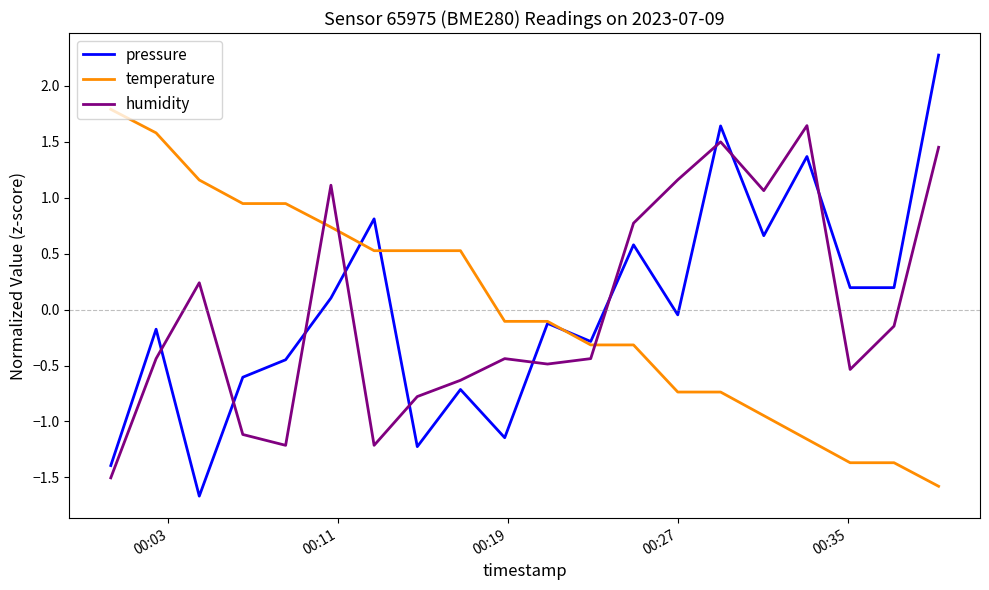

What is the highest value of the pressure series?

2.3